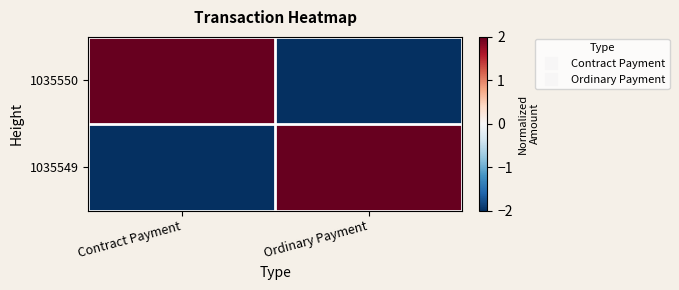

Reading right to left, extract all data points from this chart.

1035550: Ordinary Payment=-2	Contract Payment=2
1035549: Ordinary Payment=2	Contract Payment=-2